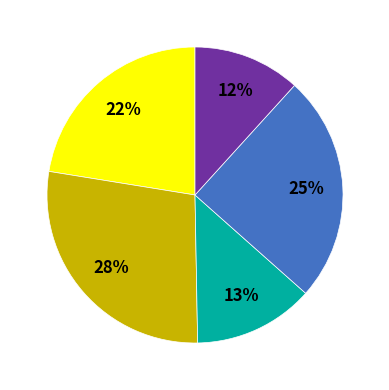

Is there a majority slice in this chart?

No